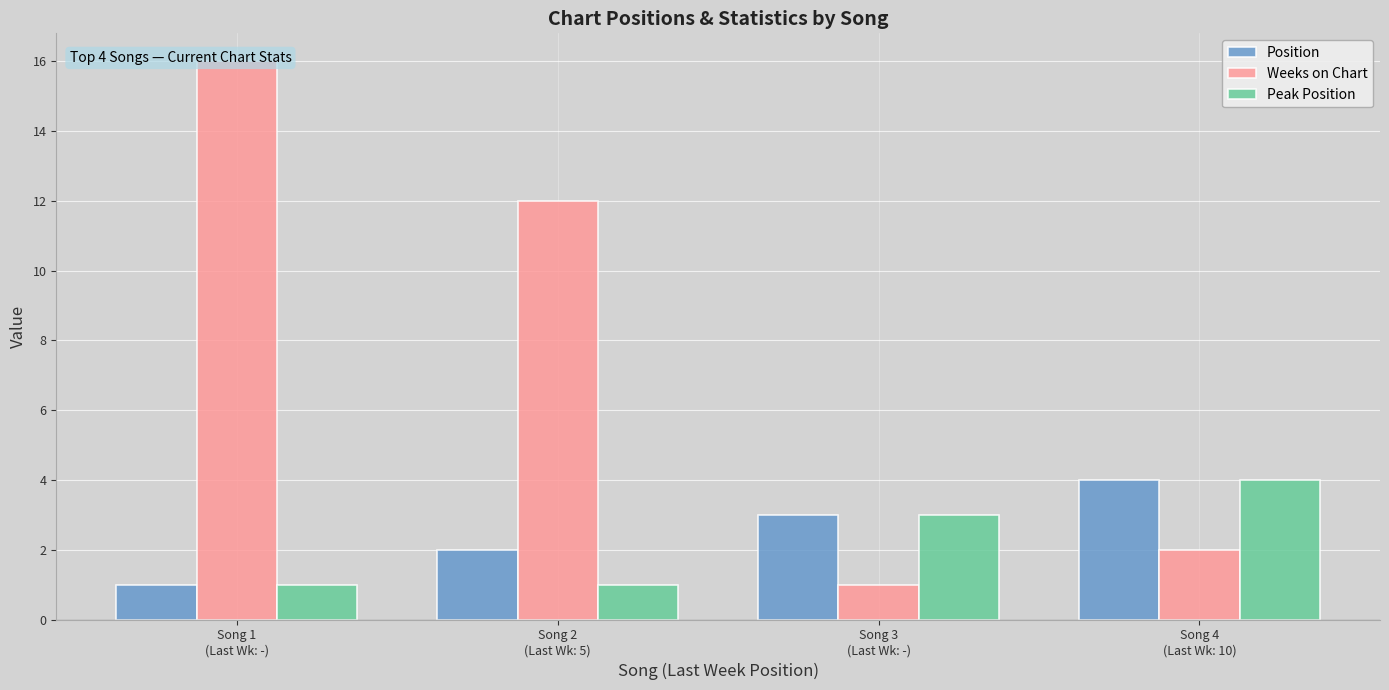

True or false: Position has a value of 2 at Song 1
(Last Wk: -).

False